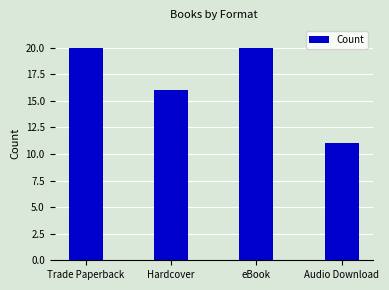

What is the difference between the values at Trade Paperback and Hardcover?

4